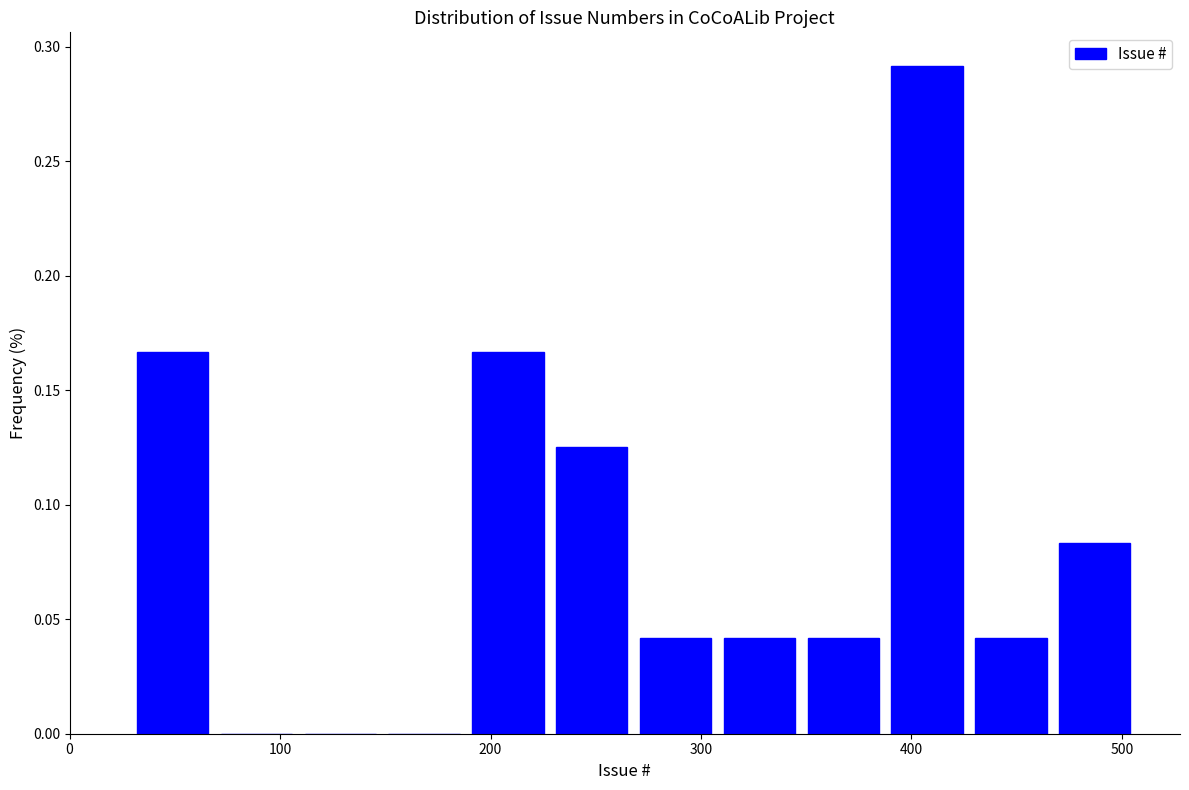

Read against the x-axis, roughly where is the centre of the tallest bar?

410